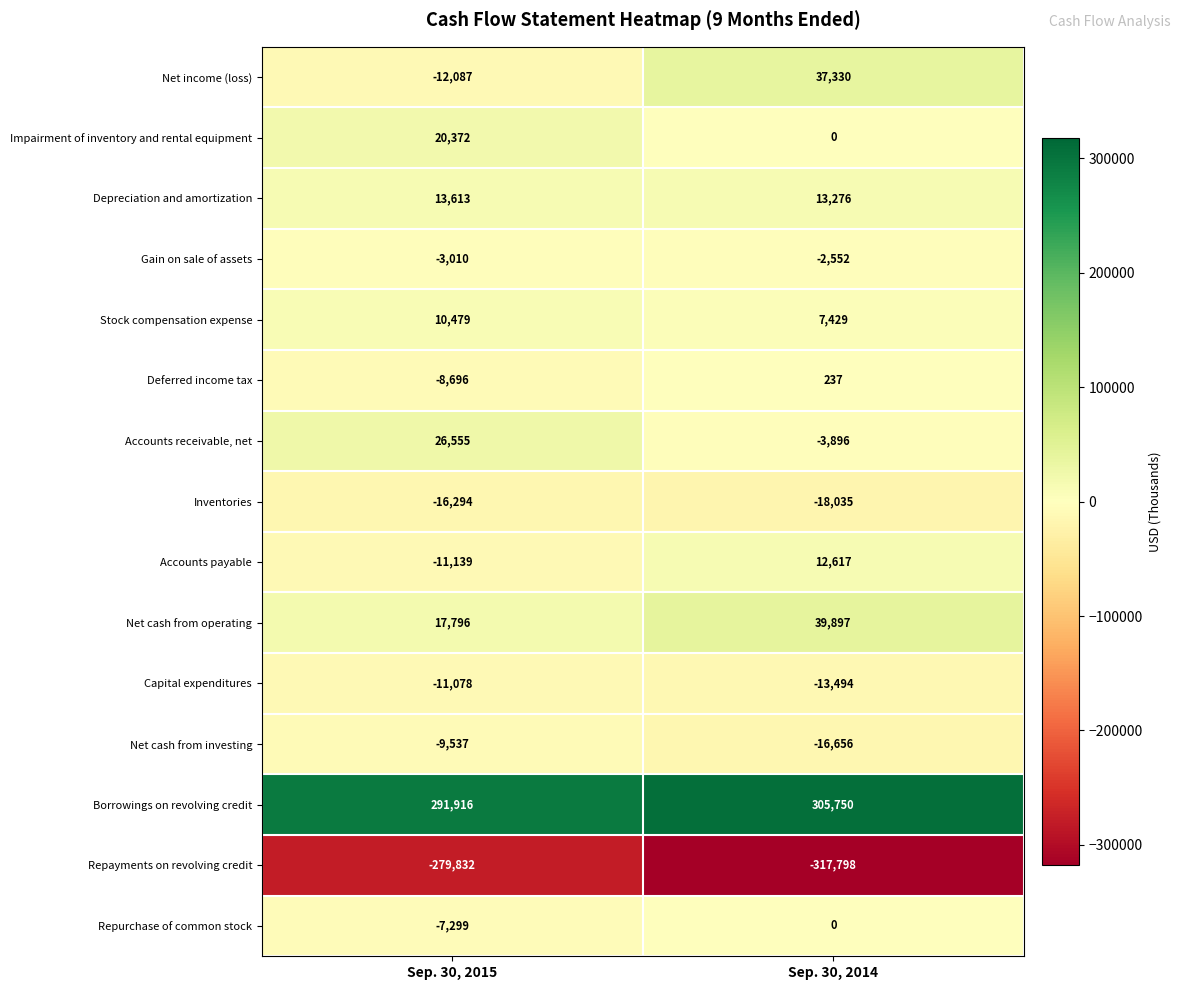

How many data points does each series have?

2